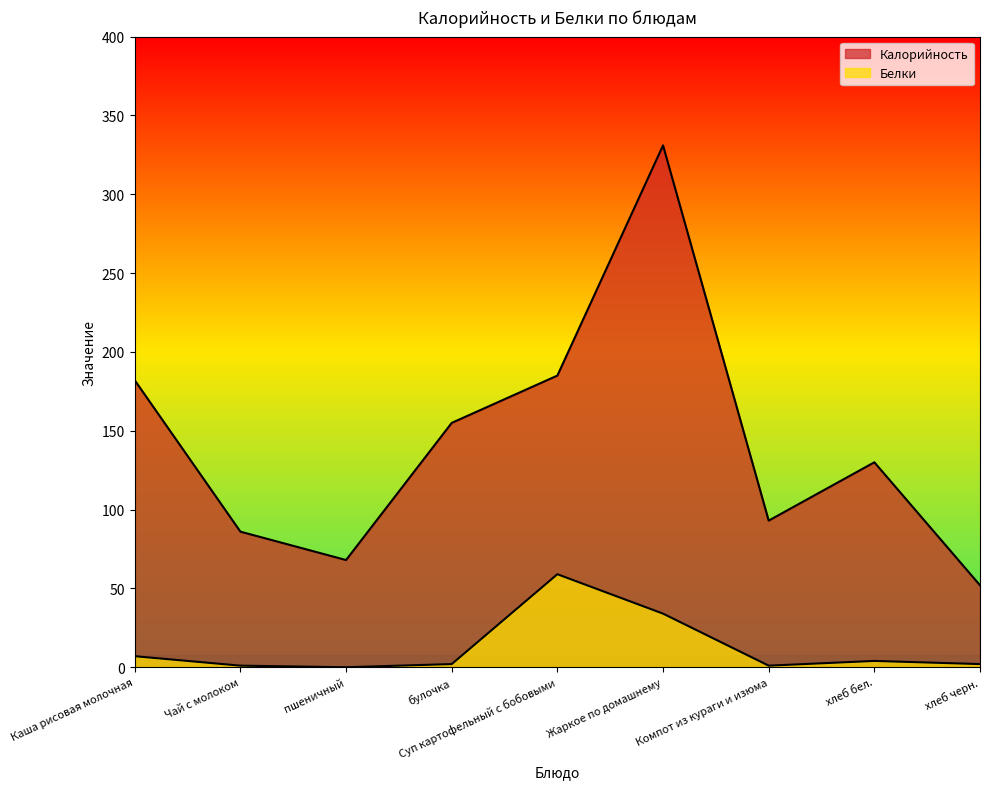

True or false: Белки has more than 0 interior local peaks.

True